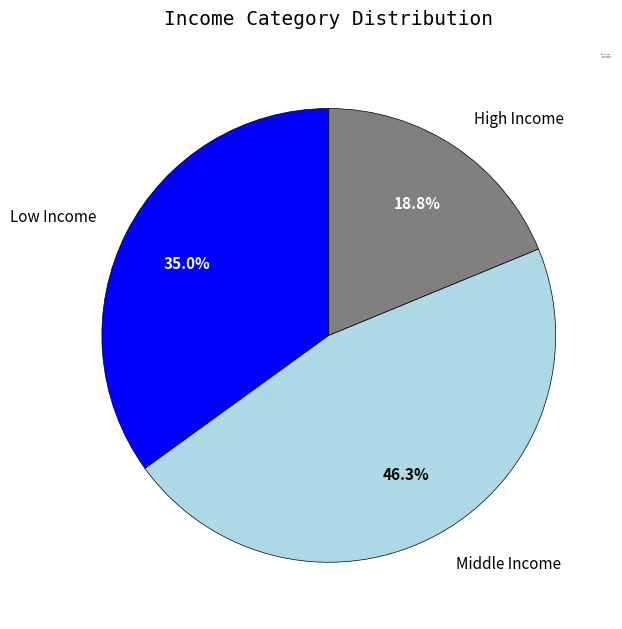

How many segments does this pie chart have?

3